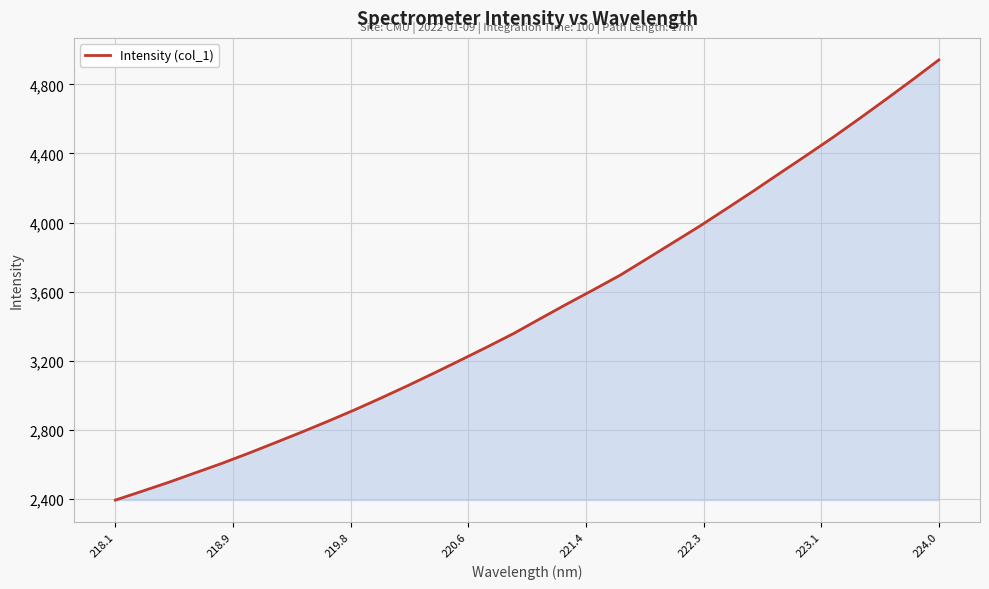

What is the difference between the maximum and second lowest values?

2499.2